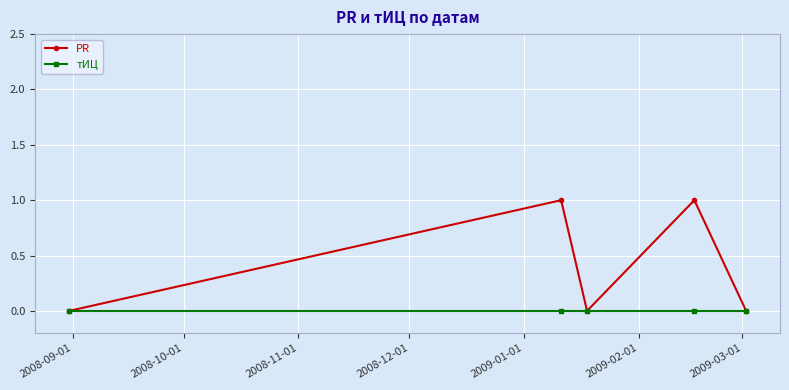

What is the sum of all PR values?

2